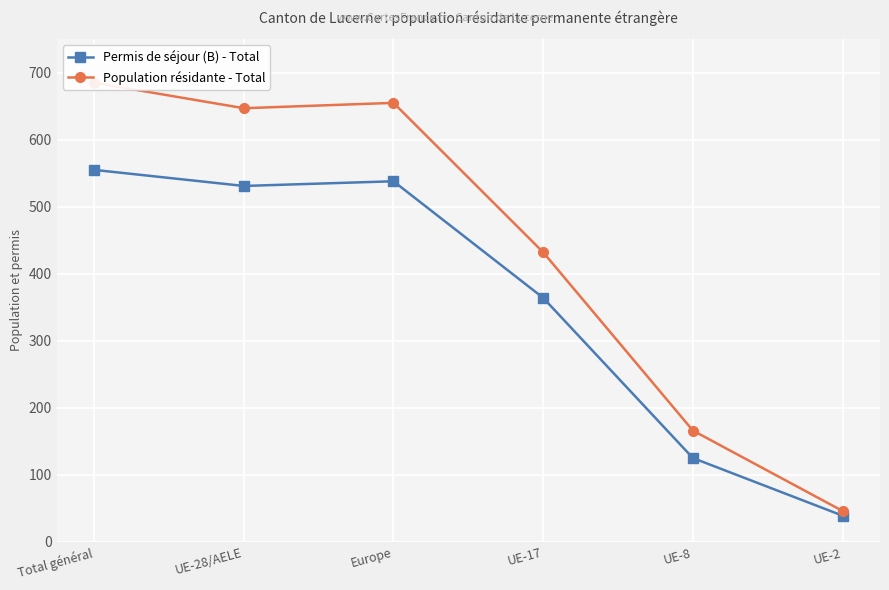

Read the Permis de séjour (B) - Total value at Europe.

538